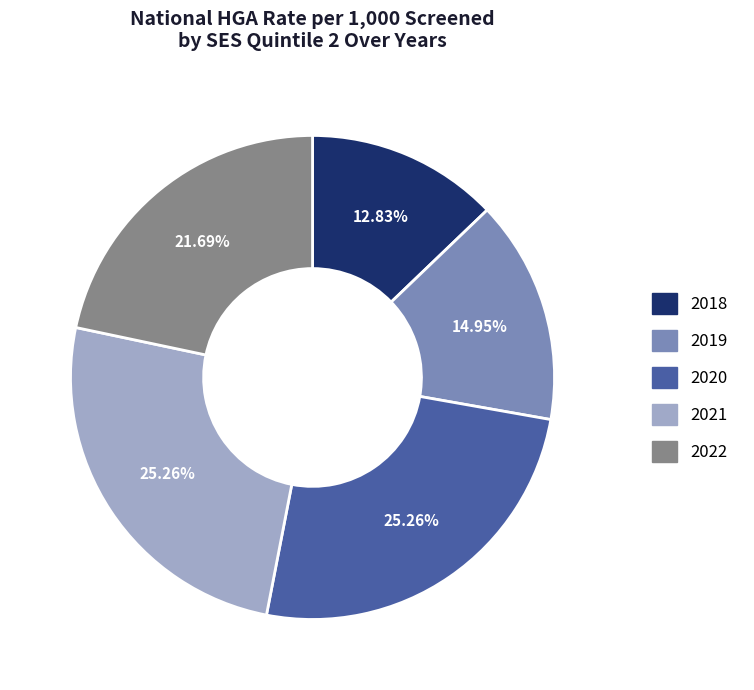

Which has a higher value, 2019 or 2021?

2021